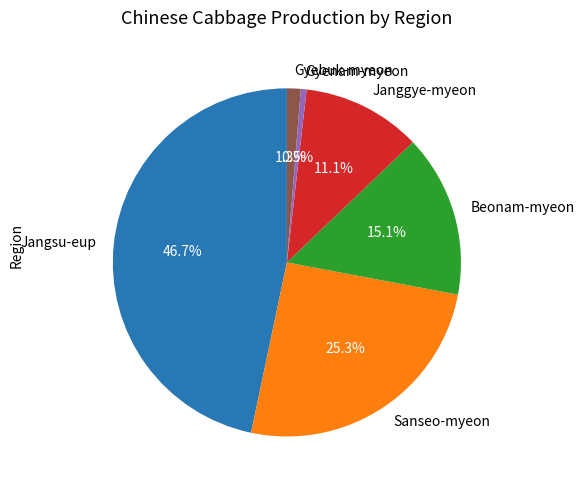

How many segments does this pie chart have?

6